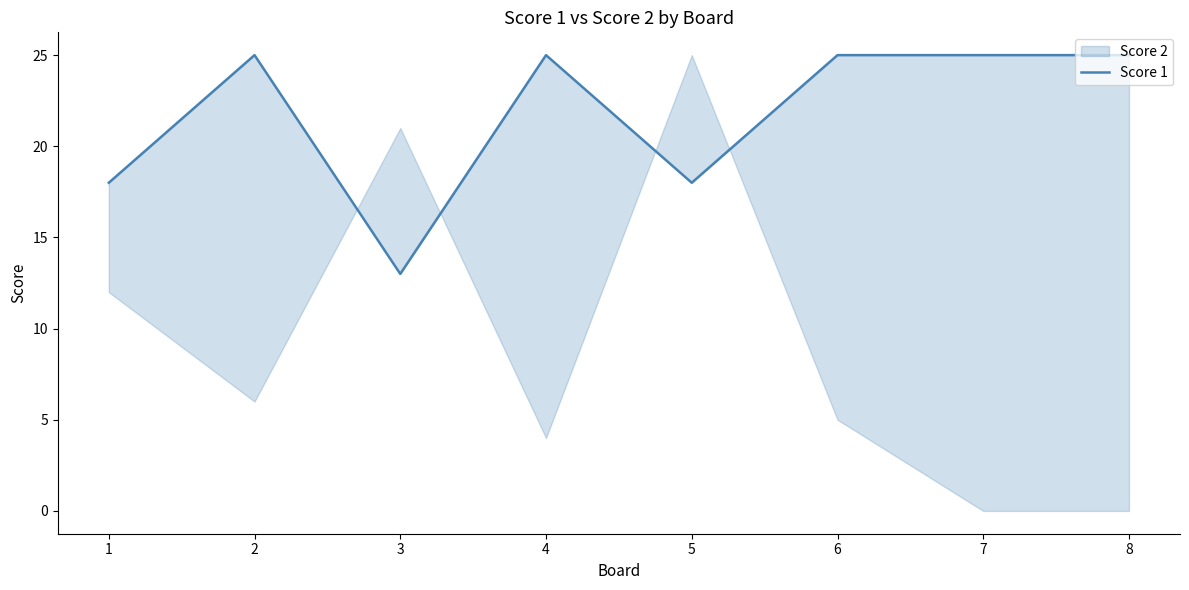

What is the average value?

22